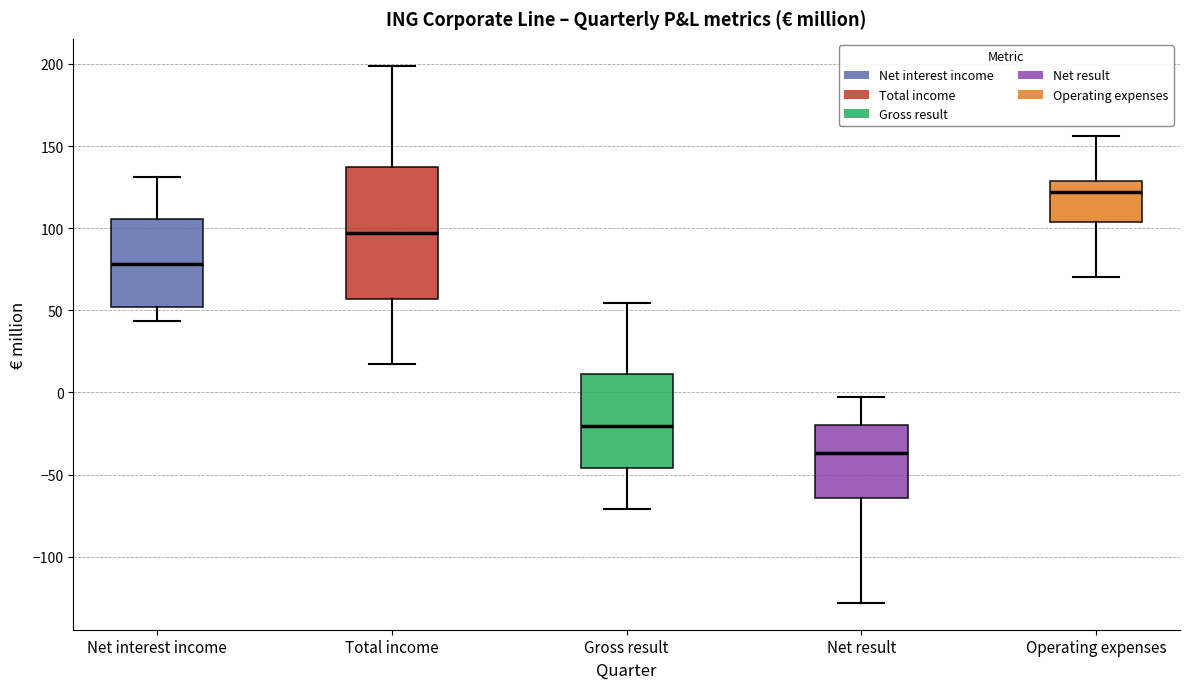

Where does the median line of the box for Operating expenses sit on the y-axis? The values are not printed on the chart, so give them approximately, as read against the axis.

120